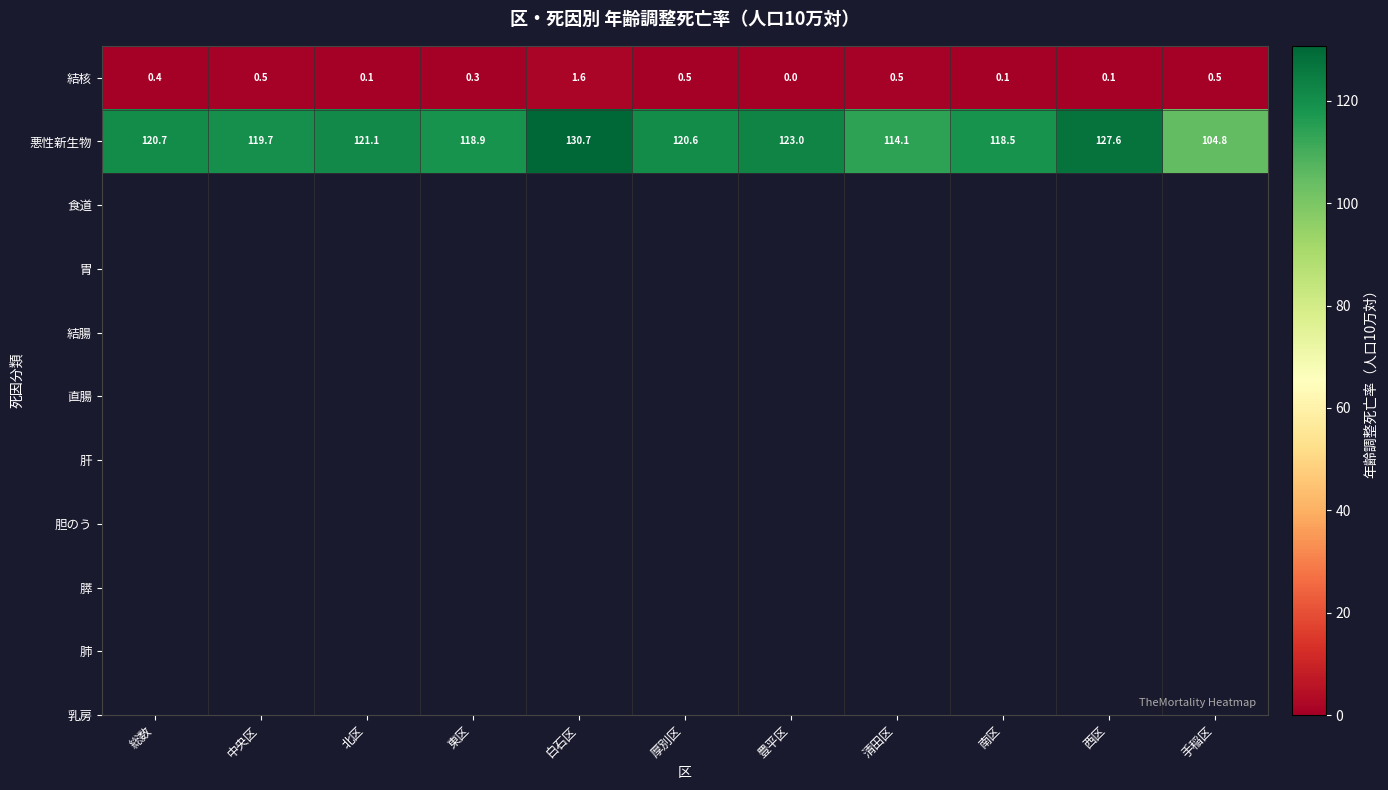

Which series has the largest range (max minus min)?

悪性新生物